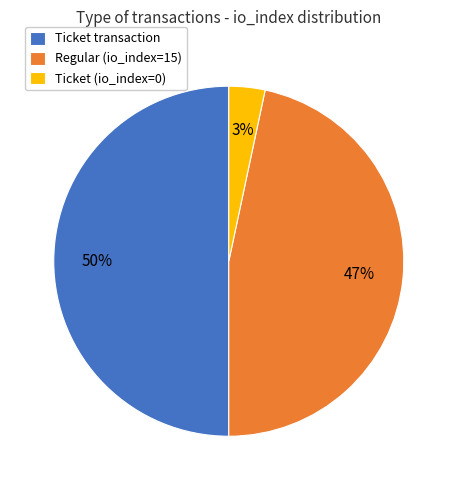

Is it true that Ticket (io_index=0) is 13% of the pie?

False